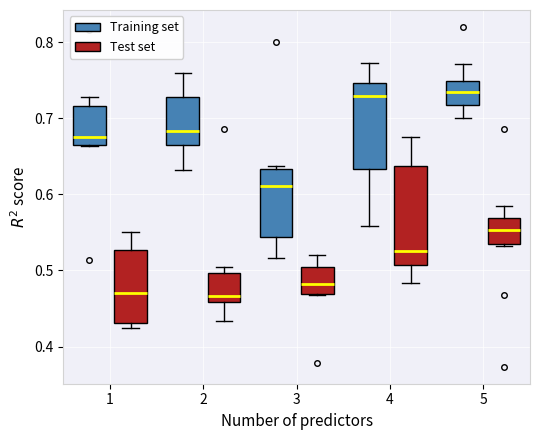

Which box is the tallest, from its lower edge to its upper edge?

4 (Test set)